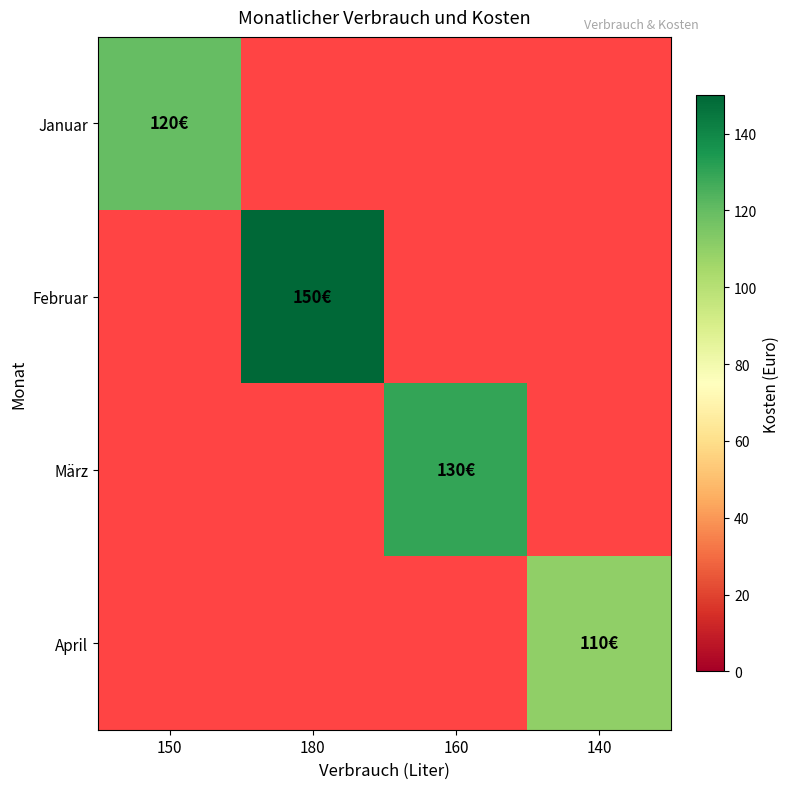

At which label does März reach its minimum?

150